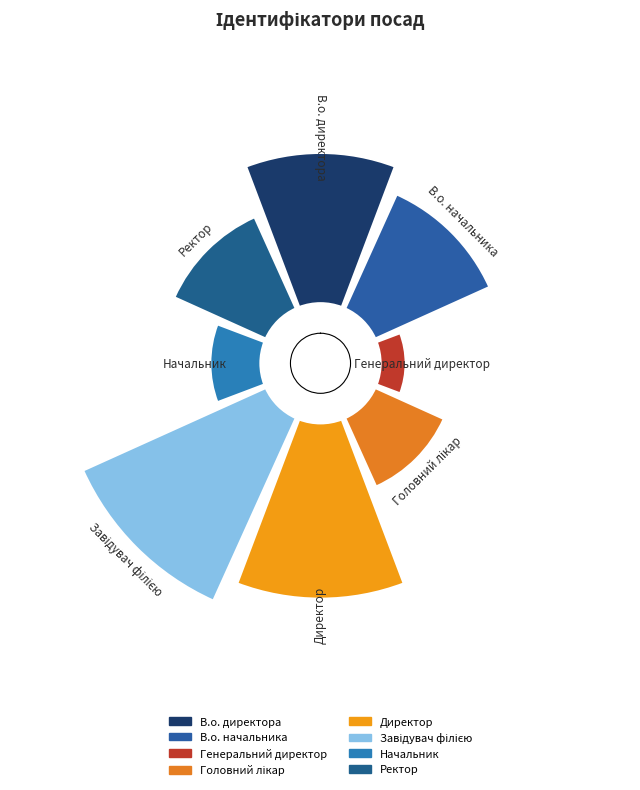

True or false: Ректор accounts for 1% of the total.

False